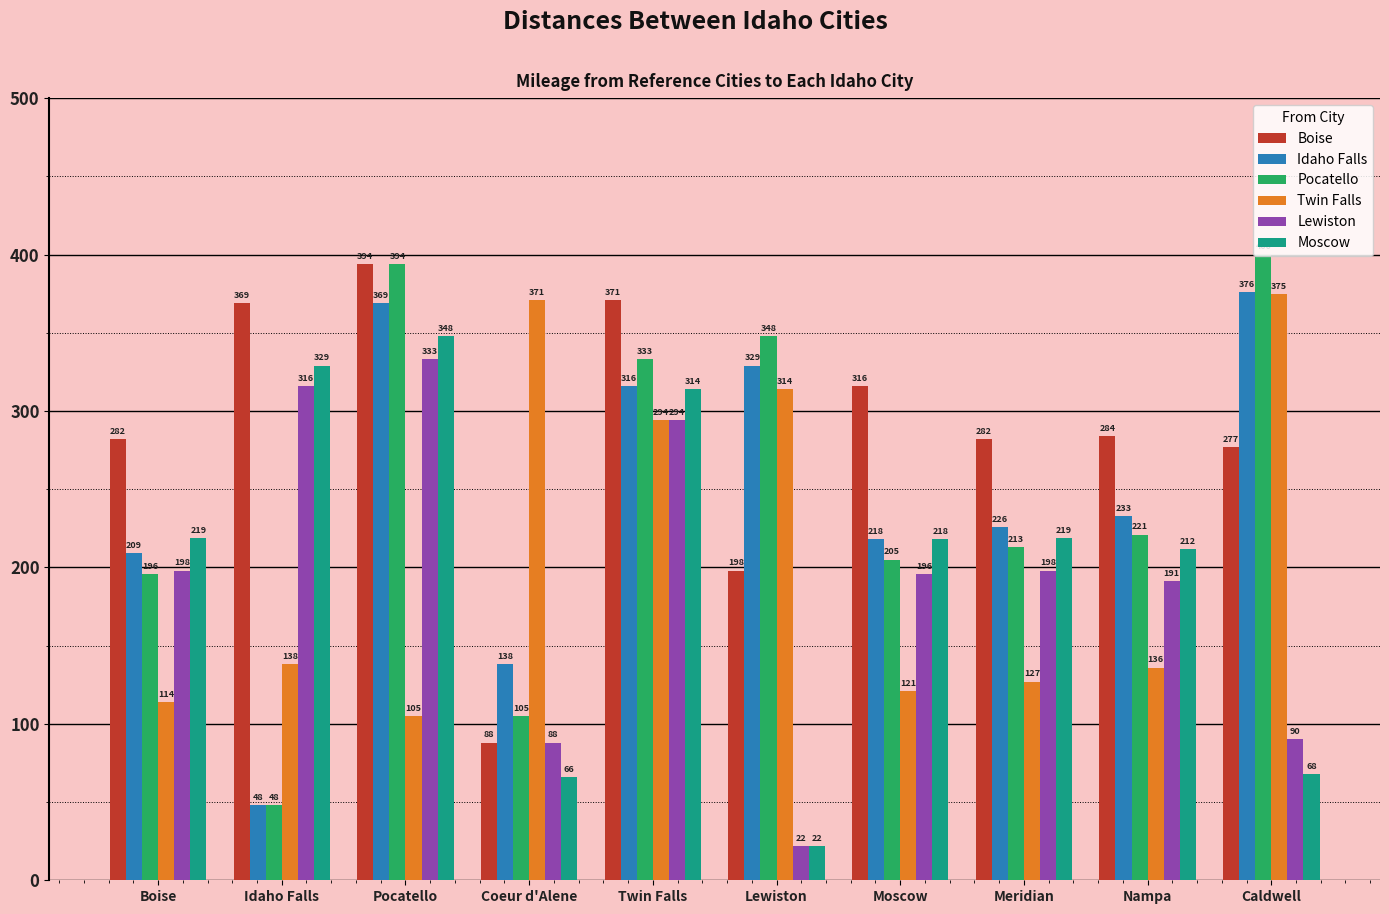

Where does the Boise series first go above 284?

Idaho Falls